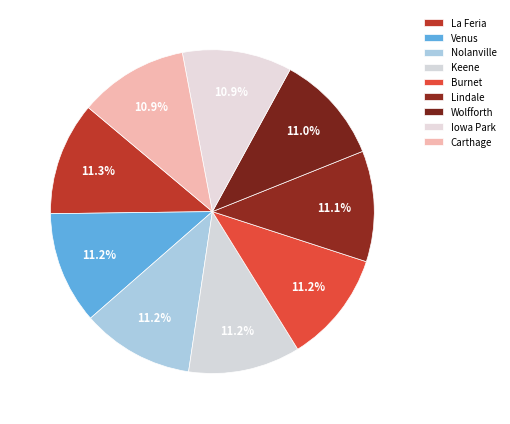

Which slice is the smallest?

Carthage